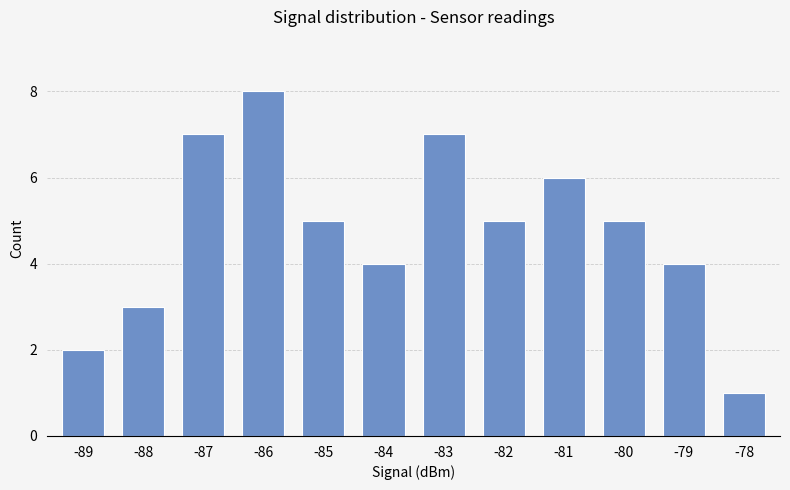

The value at -86 is 12. True or false?

False